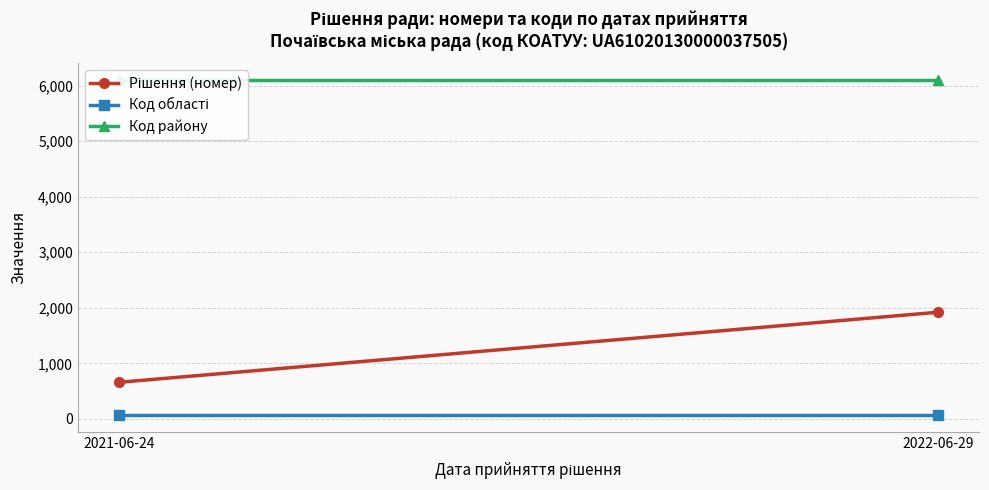

Is the value of Код району at 2021-06-24 greater than the value of Рішення (номер) at 2021-06-24?

Yes